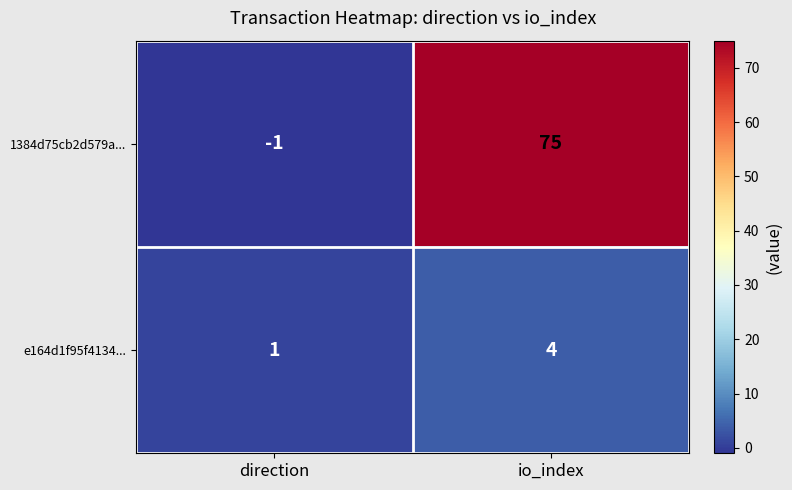

At which label does e164d1f95f4134... reach its minimum?

direction